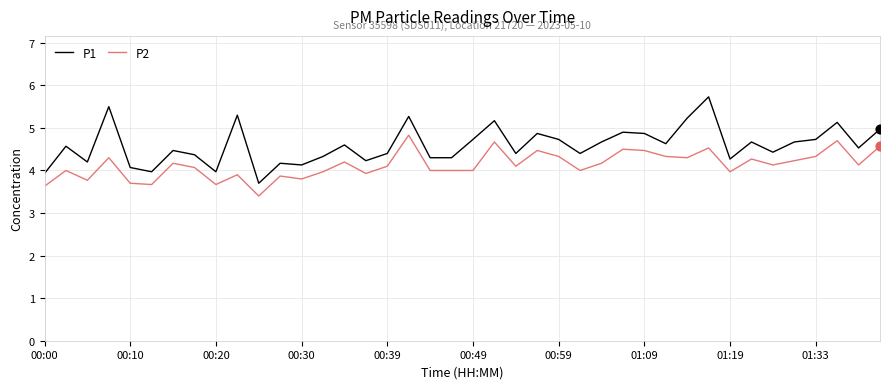

Which series has the largest total across all categories?

P1